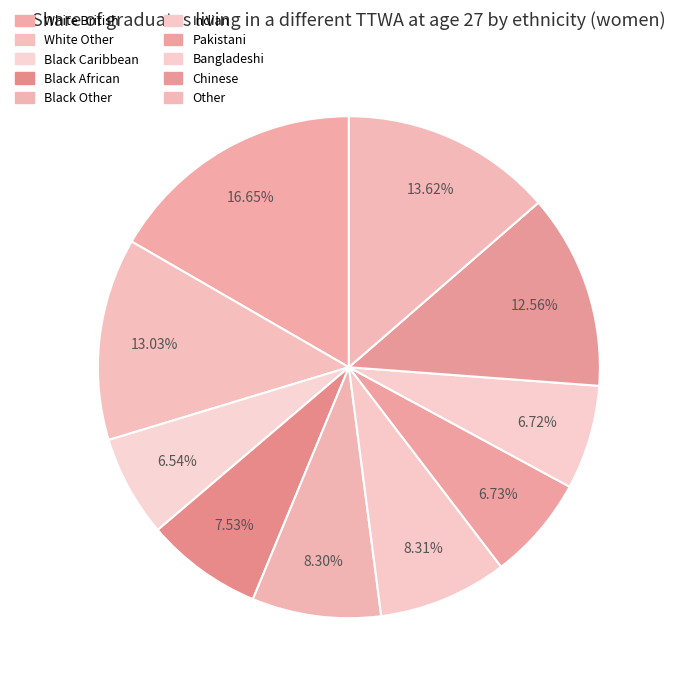

To the nearest percent, what is the combined percentage of Pakistani and Black Caribbean?

13%